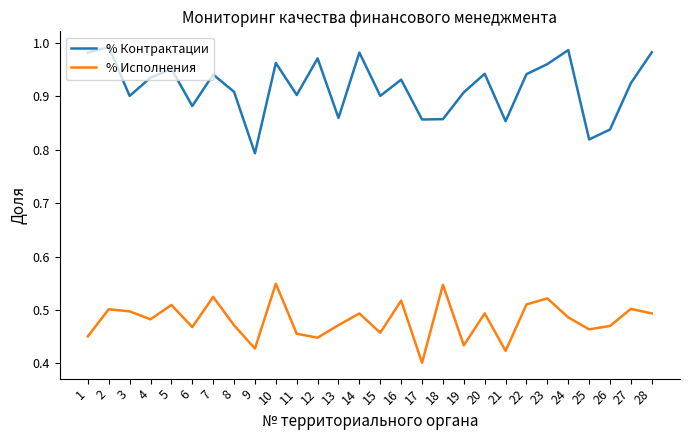

True or false: % Исполнения and % Контрактации cross at least once.

False